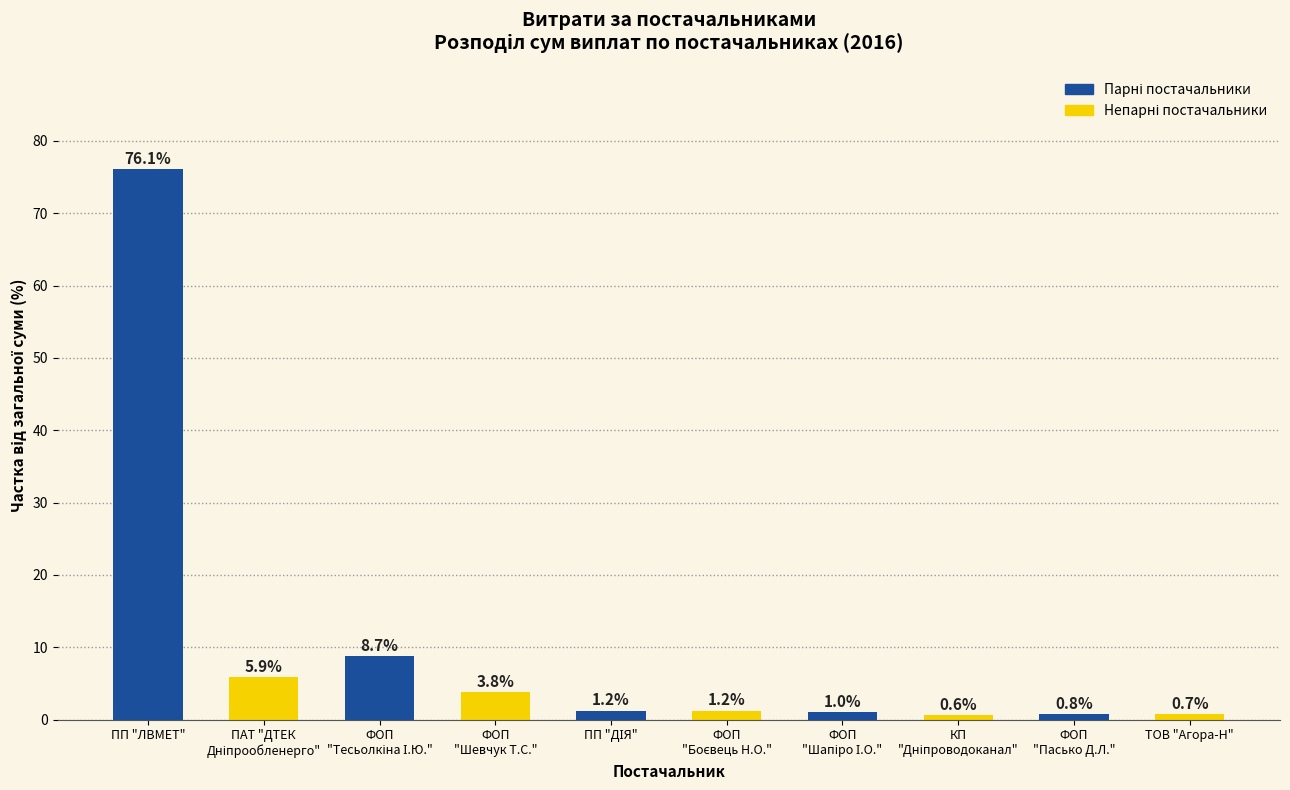

Where does the data first go above 1?

ПП "ЛВМЕТ"